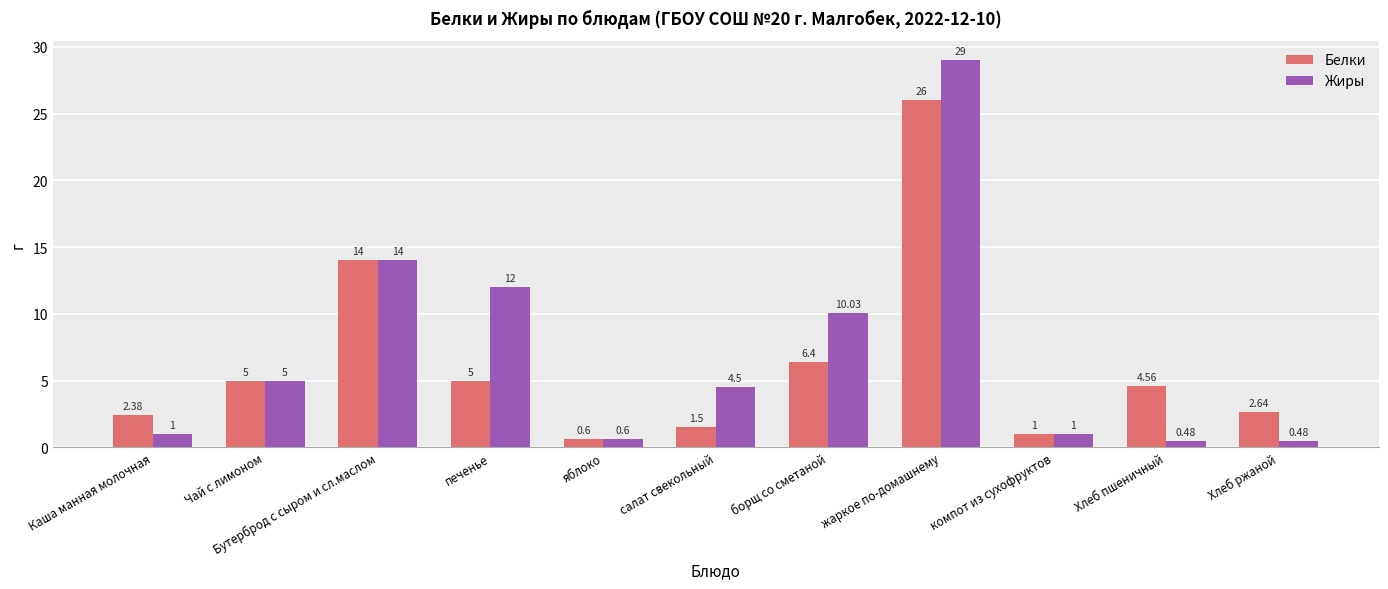

How many bars are there in total?

22